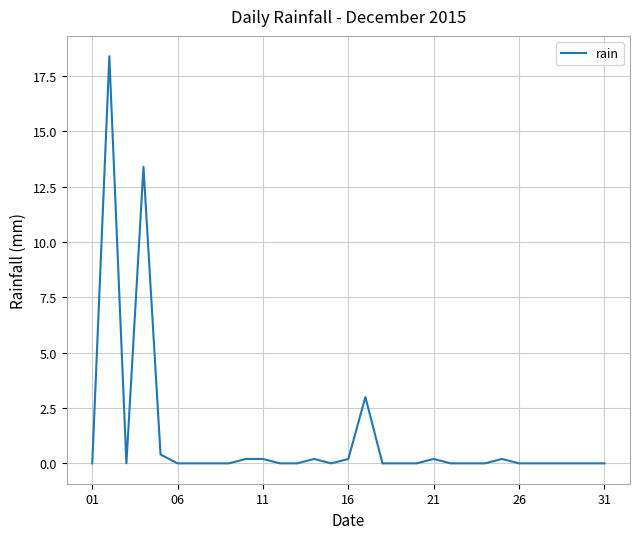

What is the greatest value displayed?

18.4